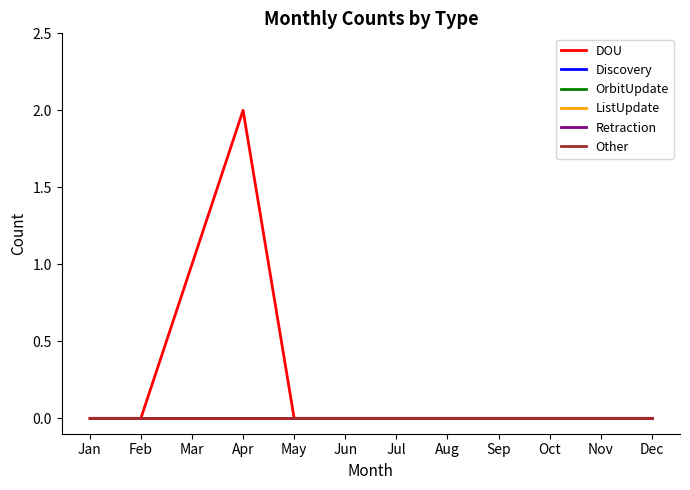

True or false: ListUpdate has more than 1 points higher than both neighbors.

False